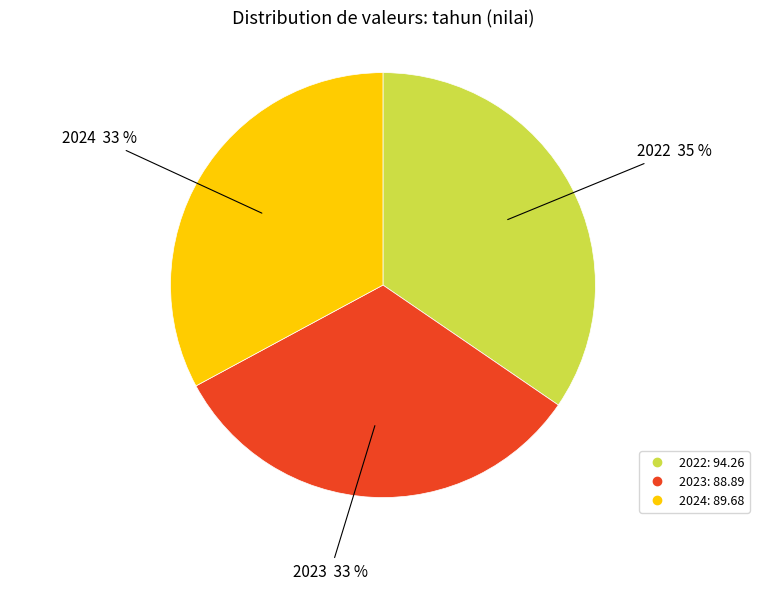

To the nearest percent, what is the difference between the largest and smallest slice percentages?

2%